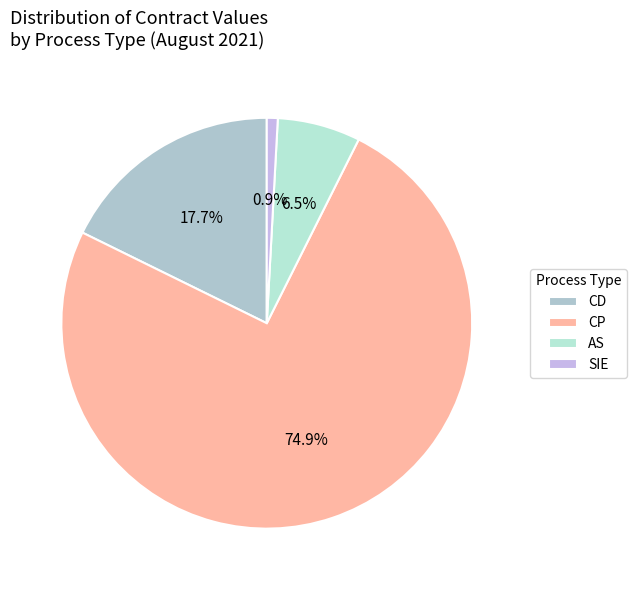

What is the smallest slice in the pie chart?

SIE